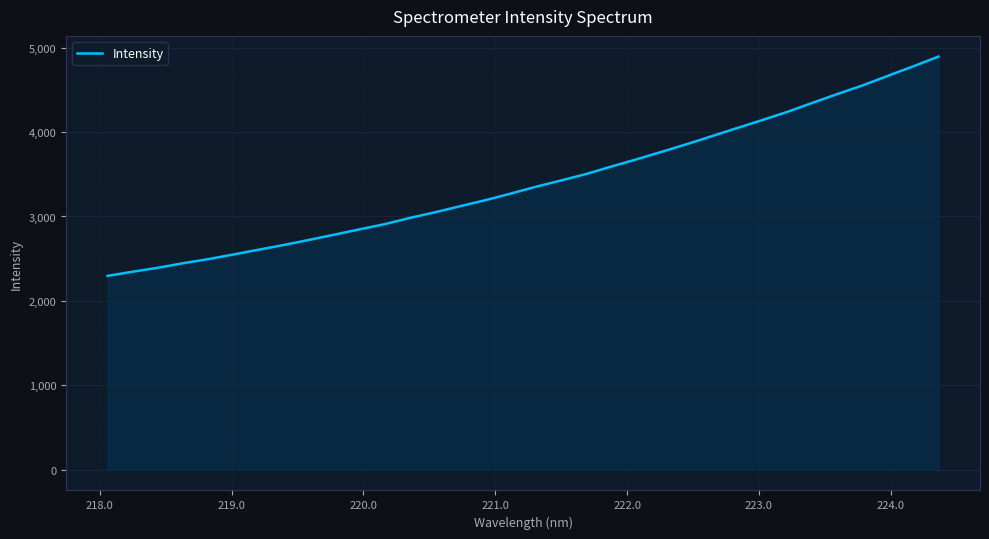

What is the average value?

3410.0